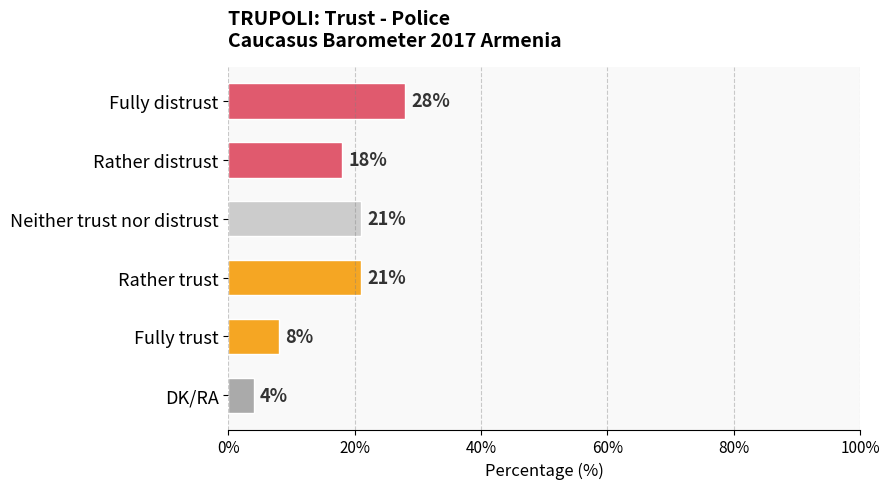

Where is the data nearest to the value 16?

Rather distrust